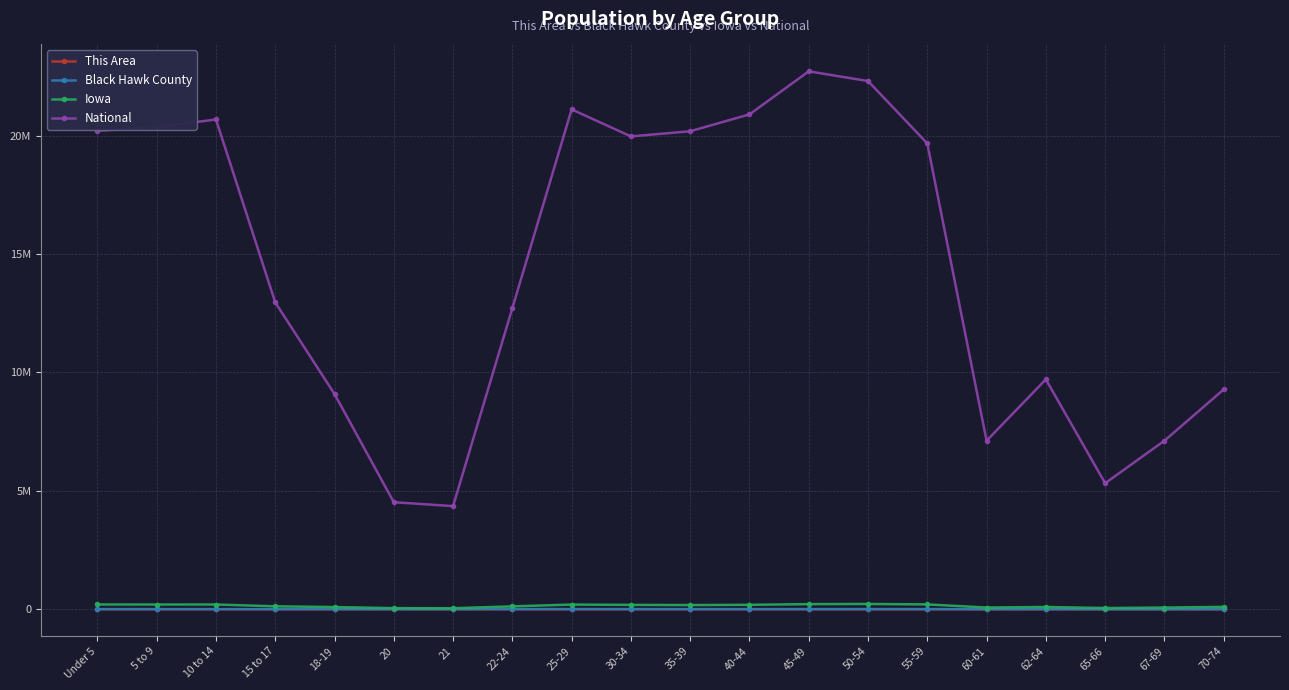

What is the label of the 4th point from the right?

62-64